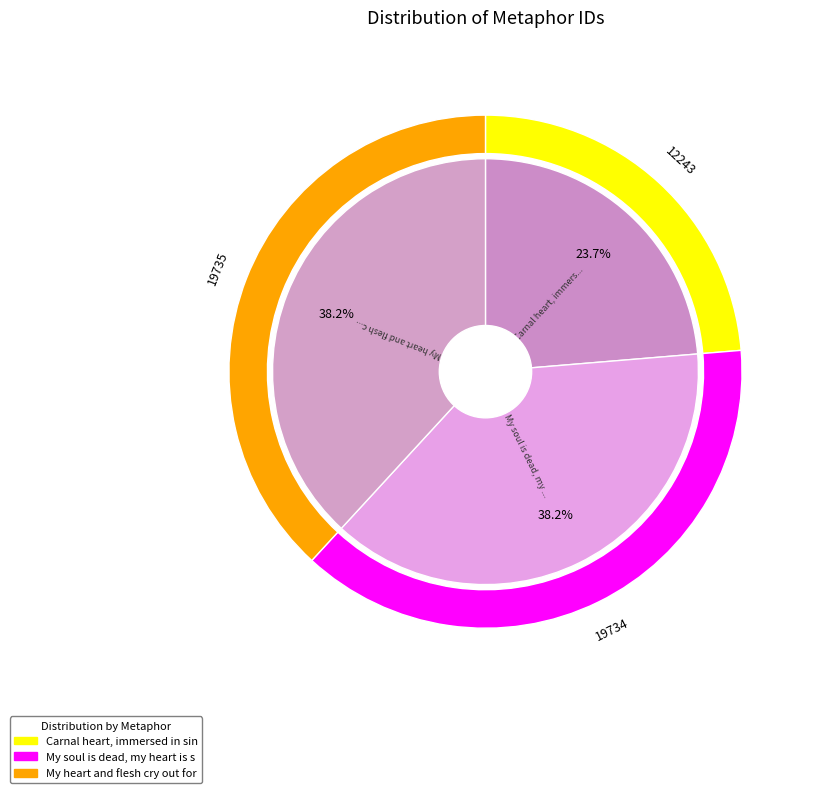

Does My soul is dead, my heart is stone represent more than half of the total?

No